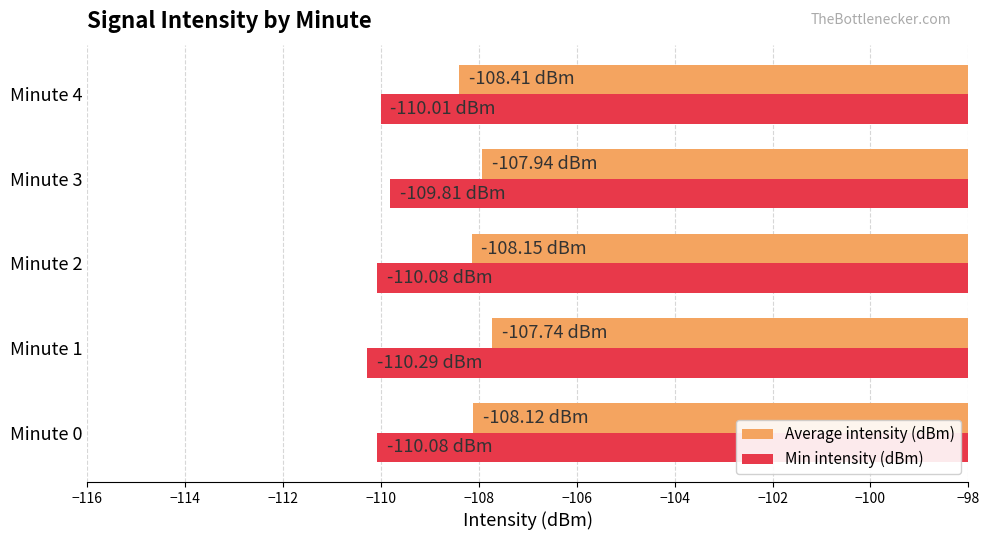

What is the difference between the maximum and minimum values in the Min intensity (dBm) series?

0.5